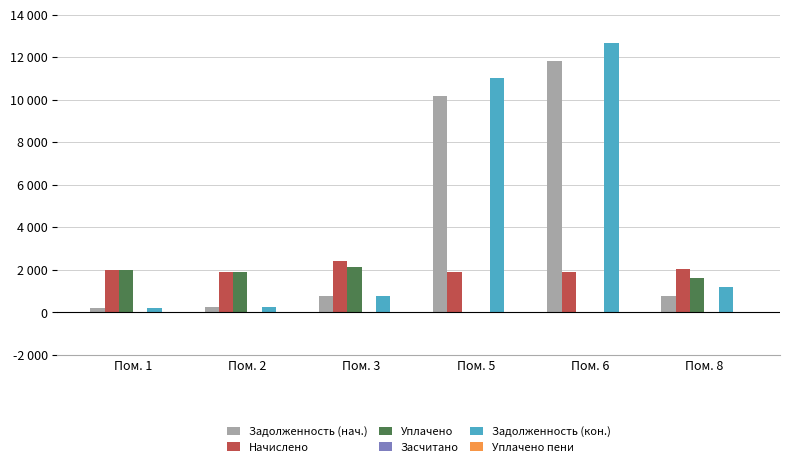

Which label corresponds to the largest value in the chart?

Пом. 6